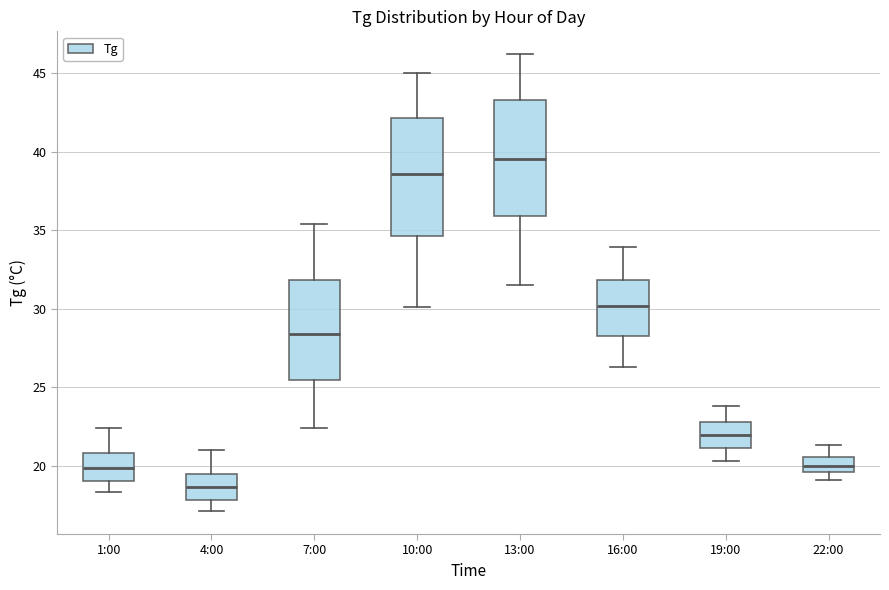

Reading left to right, read every box against the y-axis: the position of its median line, the range the box covers, and the ends of its whiskers. The values are not printed on the chart, so give them approximately, as read against the axis.

1:00: median 20.0, box 19.0 to 21.0, whiskers 18.5 to 22.5
4:00: median 18.5, box 18.0 to 19.5, whiskers 17.0 to 21.0
7:00: median 28.5, box 25.5 to 32.0, whiskers 22.5 to 35.5
10:00: median 38.5, box 34.5 to 42.0, whiskers 30.0 to 45.0
13:00: median 39.5, box 36.0 to 43.5, whiskers 31.5 to 46.0
16:00: median 30.0, box 28.5 to 32.0, whiskers 26.5 to 34.0
19:00: median 22.0, box 21.0 to 23.0, whiskers 20.5 to 24.0
22:00: median 20.0, box 19.5 to 20.5, whiskers 19.0 to 21.5